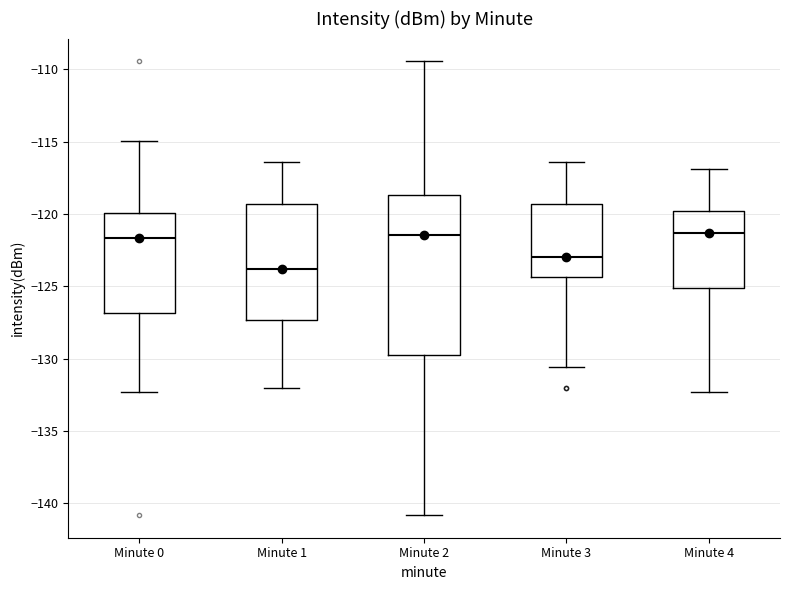

Comparing the boxes themselves (not the whiskers), which one is the tallest?

Minute 2